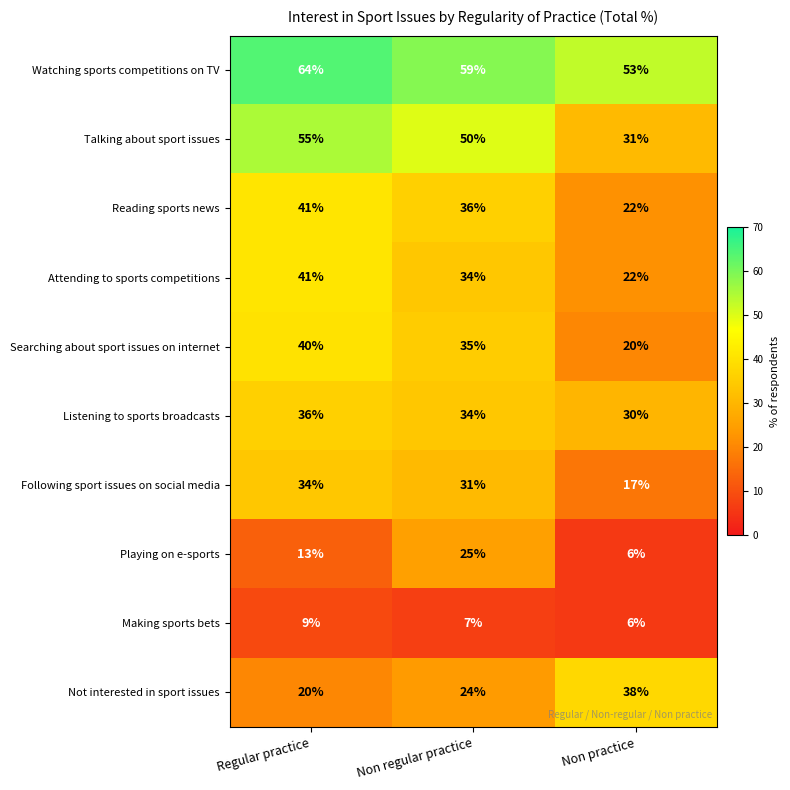

Which series has the widest spread of values?

Talking about sport issues